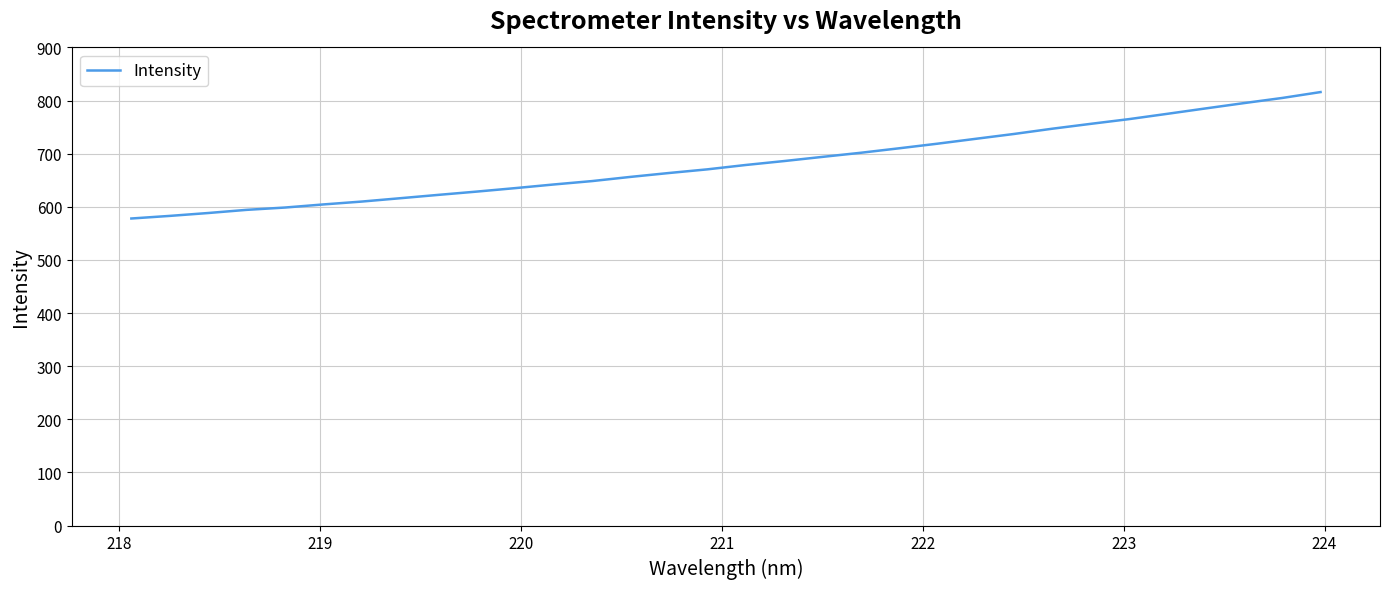

What is the difference between the maximum and minimum values?

238.0